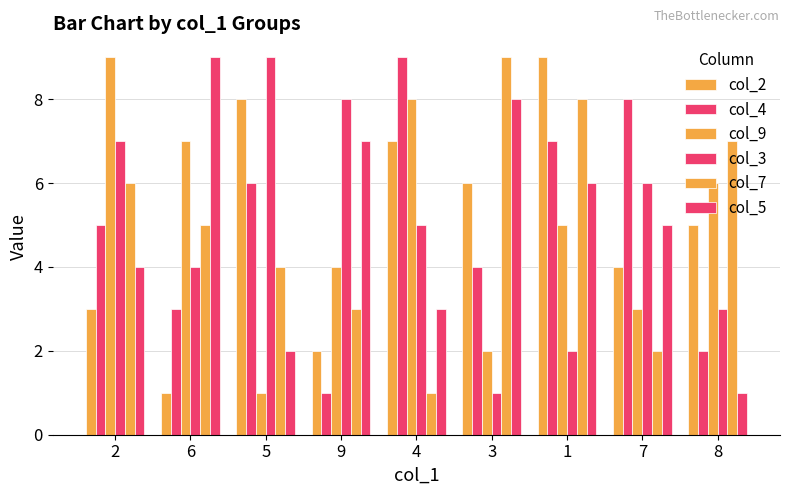

What is the greatest value displayed?

9